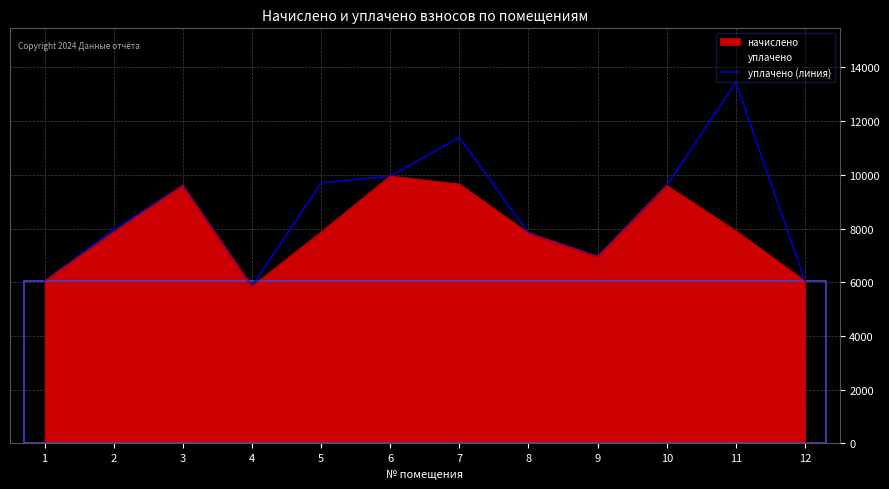

Is it true that the value at 5 is 9700.0?

True